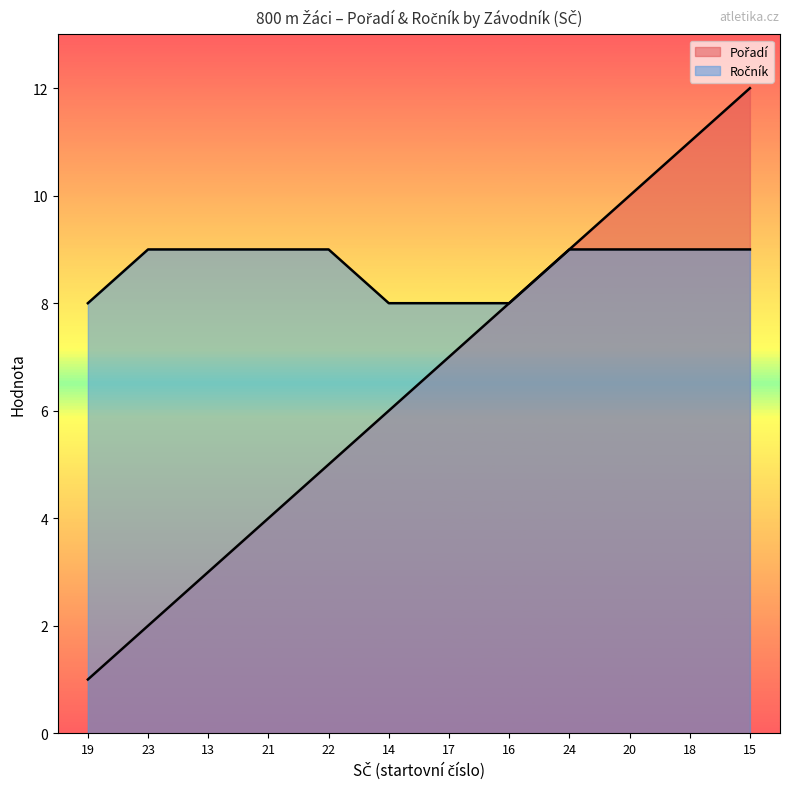

Reading right to left, what are all the values shown in this chart?

Pořadí: 12	11	10	9	8	7	6	5	4	3	2	1
Ročník: 9	9	9	9	8	8	8	9	9	9	9	8